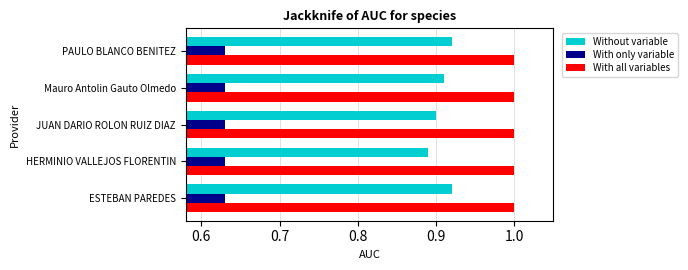

What is the maximum value shown in the chart?

1.0